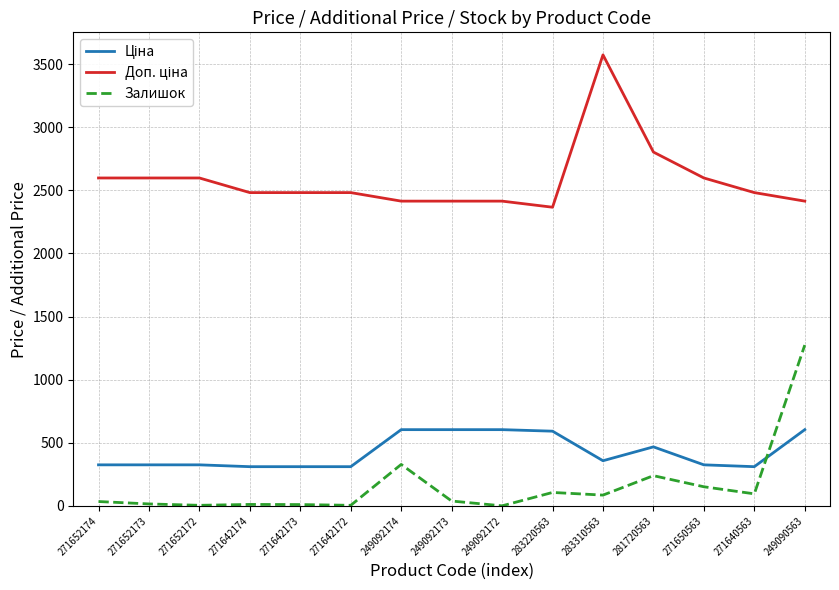

At which category is the sum across all series the highest?

249090563